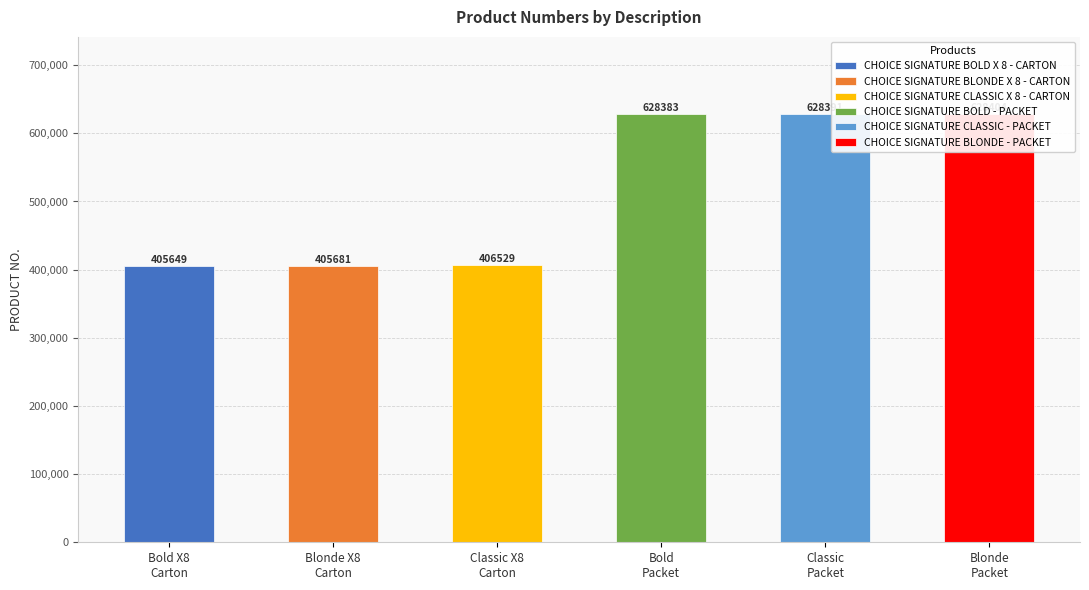

True or false: the data shows 406529 at CHOICE SIGNATURE CLASSIC X 8 - CARTON.

True